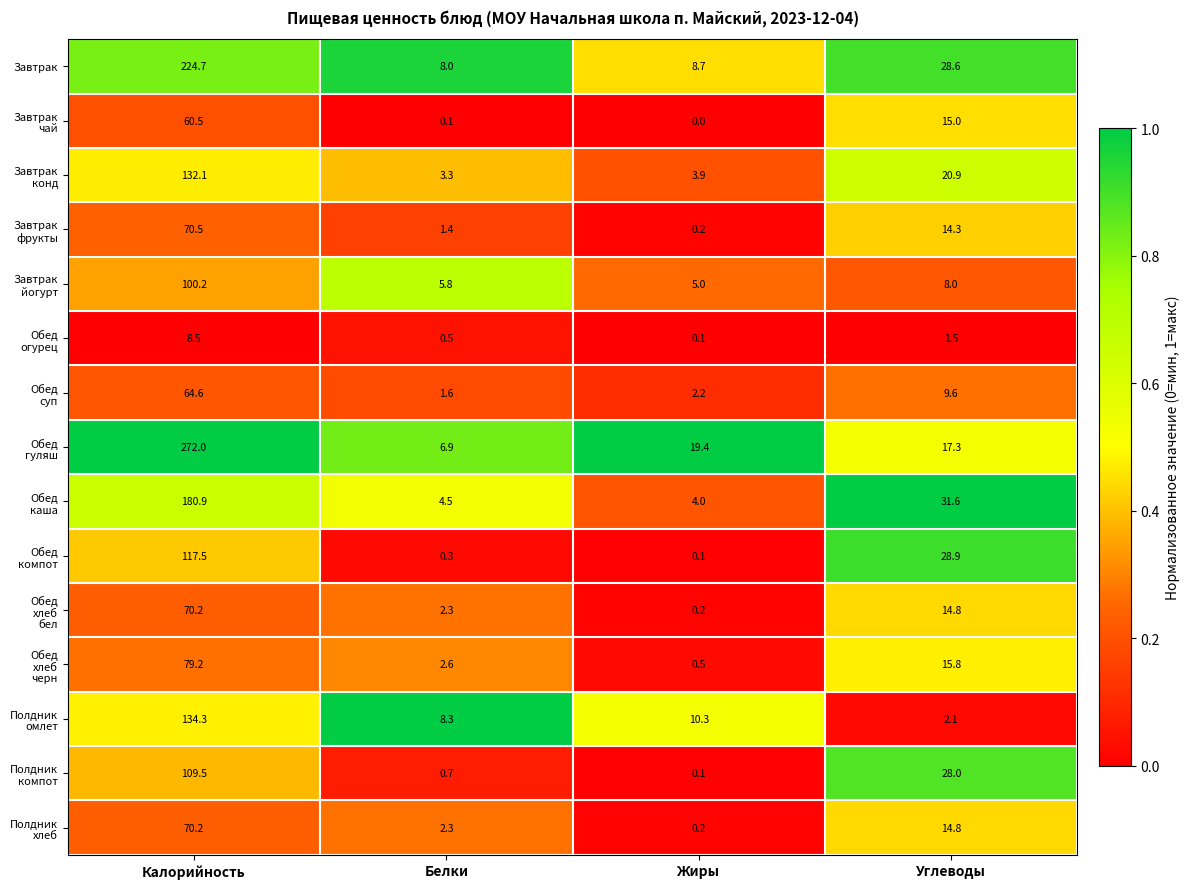

Where is Завтрак nearest to the value 116?

Углеводы